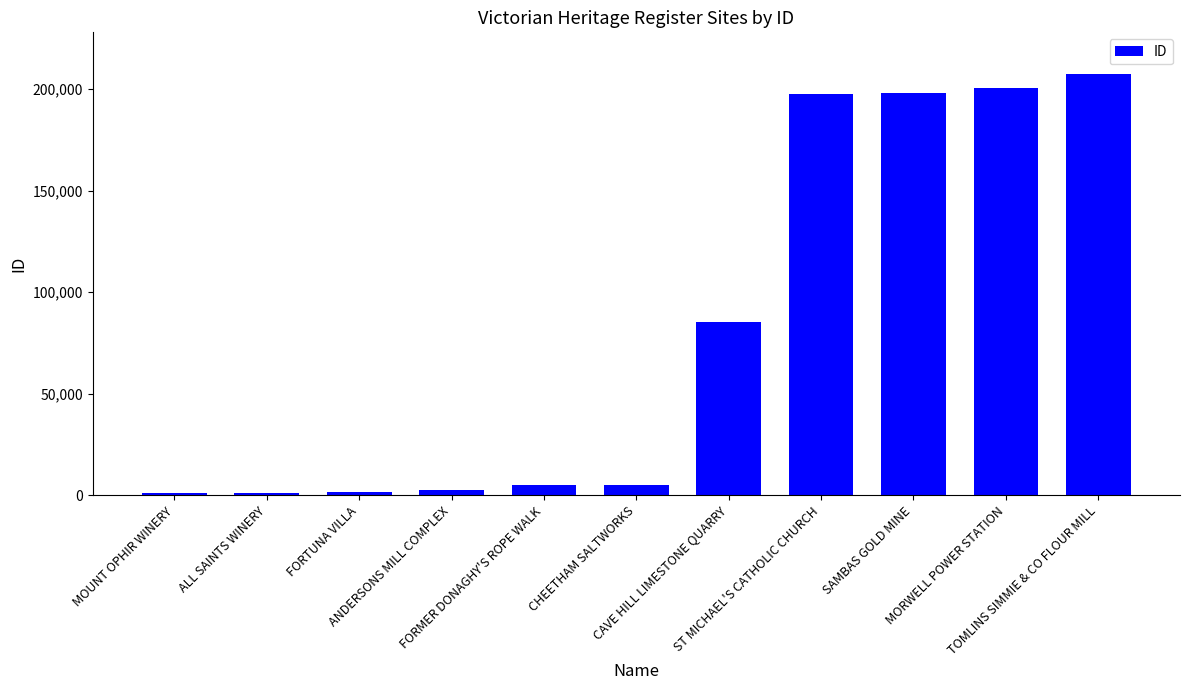

What is the average value?

82232